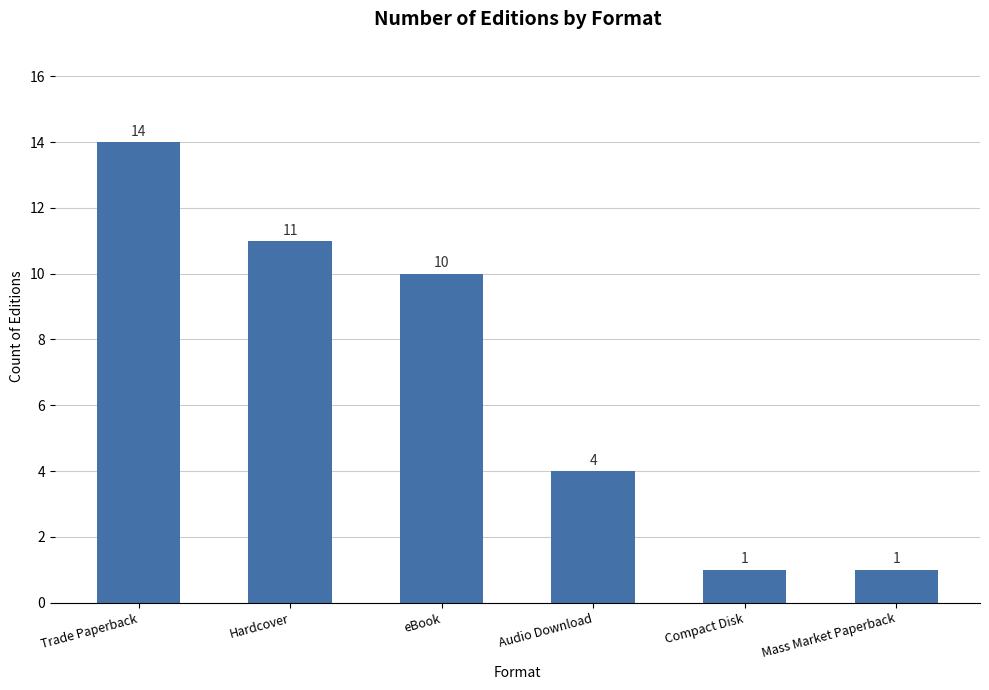

What is the change in value from Trade Paperback to Mass Market Paperback?

-13